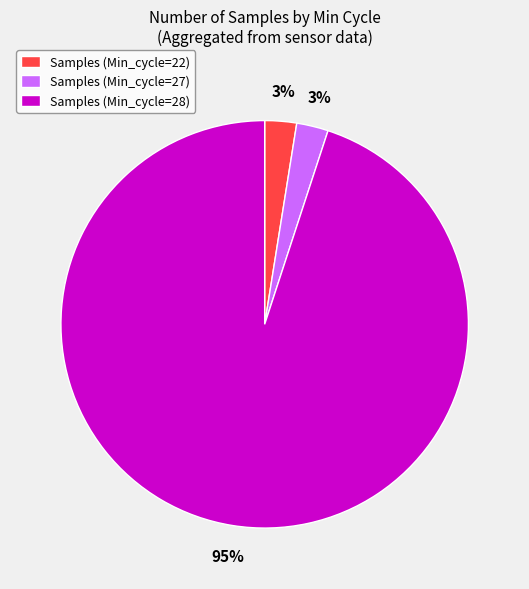

To the nearest percent, what percentage of the pie is Samples (Min_cycle=22)?

3%